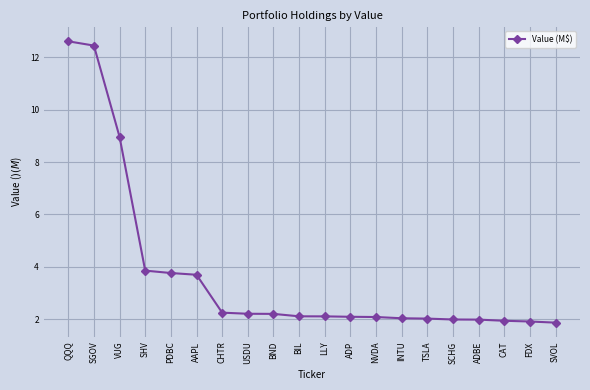

How many lines are shown in the chart?

1